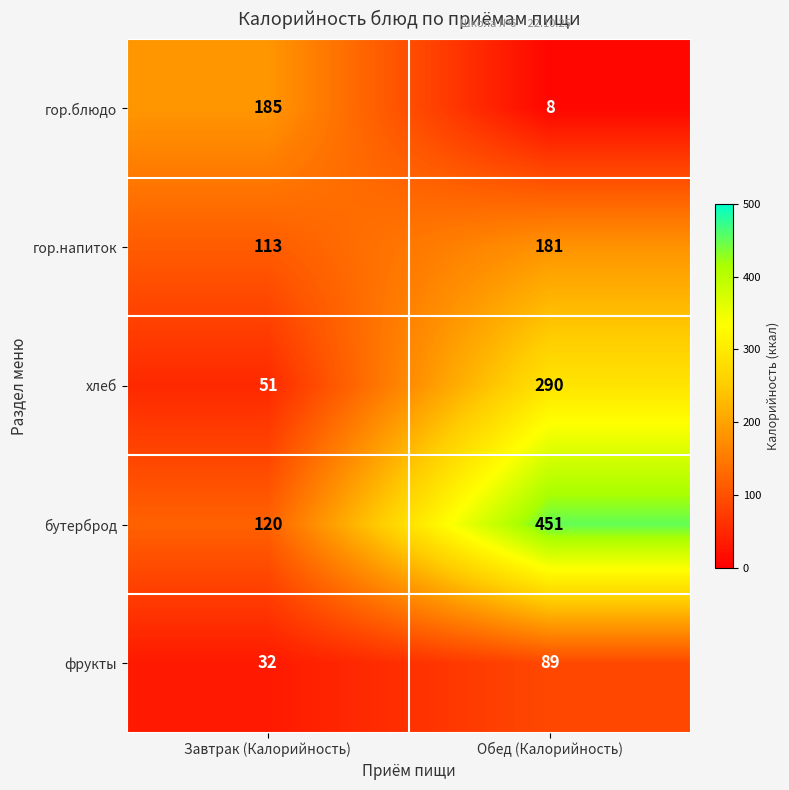

Between Завтрак (Калорийность) and Обед (Калорийность), which series saw the biggest shift?

бутерброд